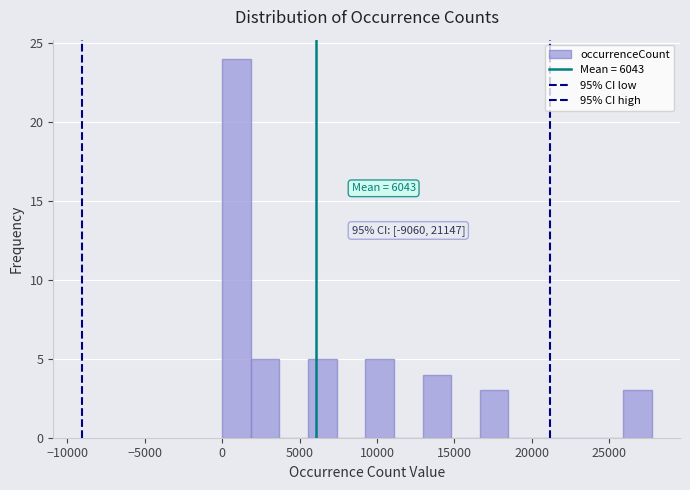

Read against the x-axis, roughly where is the centre of the tallest bar?

1000